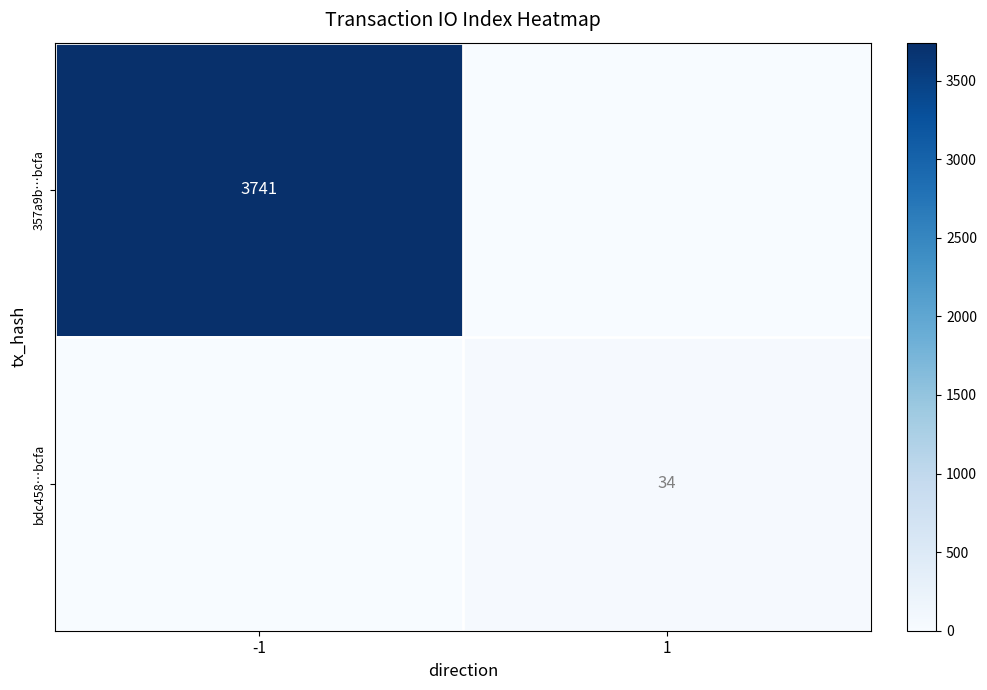

True or false: 357a9b…bcfa has a value of 3741 at -1.

True